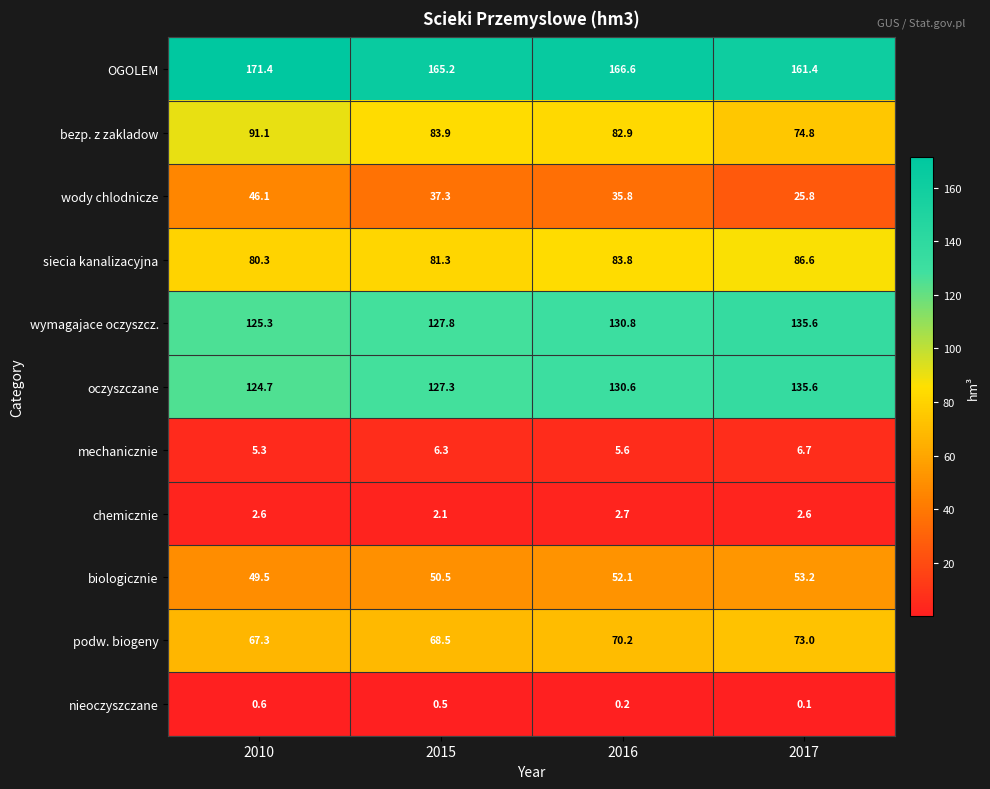

Which category has the lowest value in the mechanicznie series?

2010